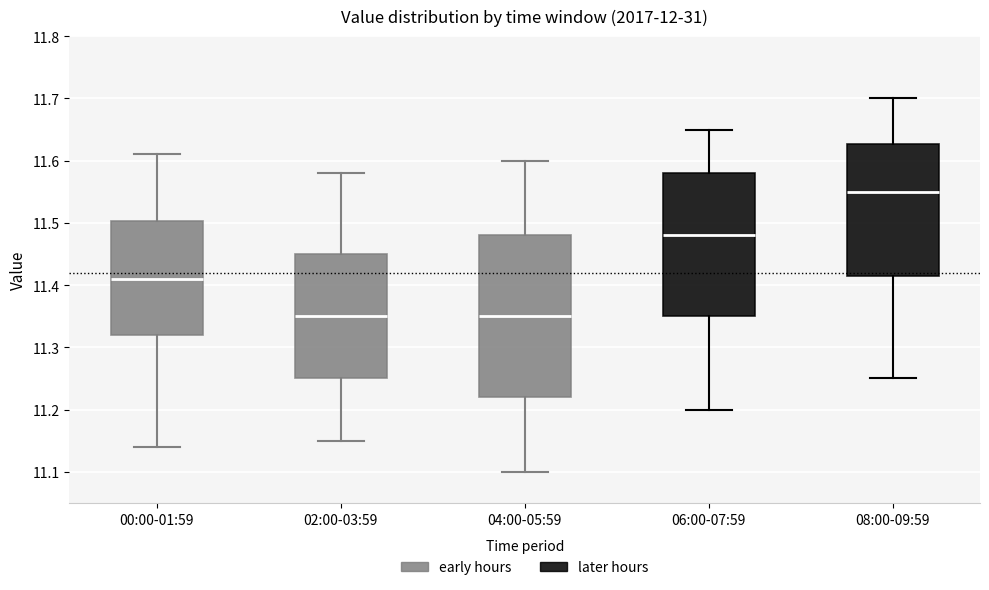

Where is the upper edge of the box for 06:00-07:59 on the y-axis? The values are not printed on the chart, so give them approximately, as read against the axis.

11.58